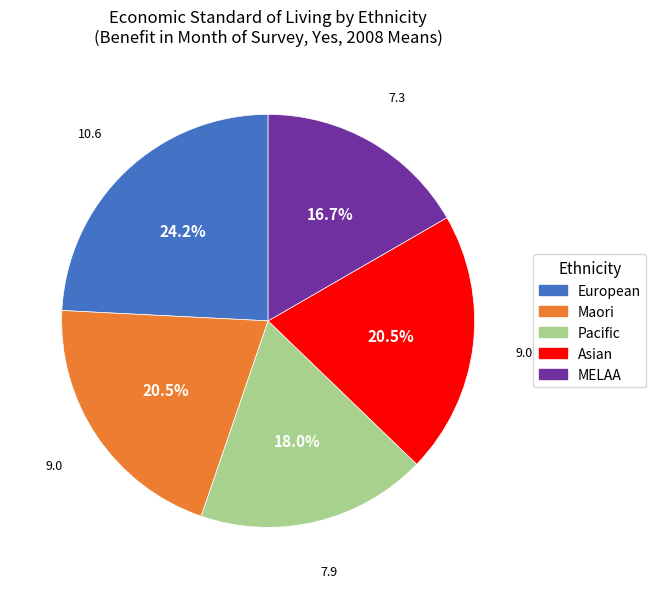

What is the smallest slice in the pie chart?

MELAA